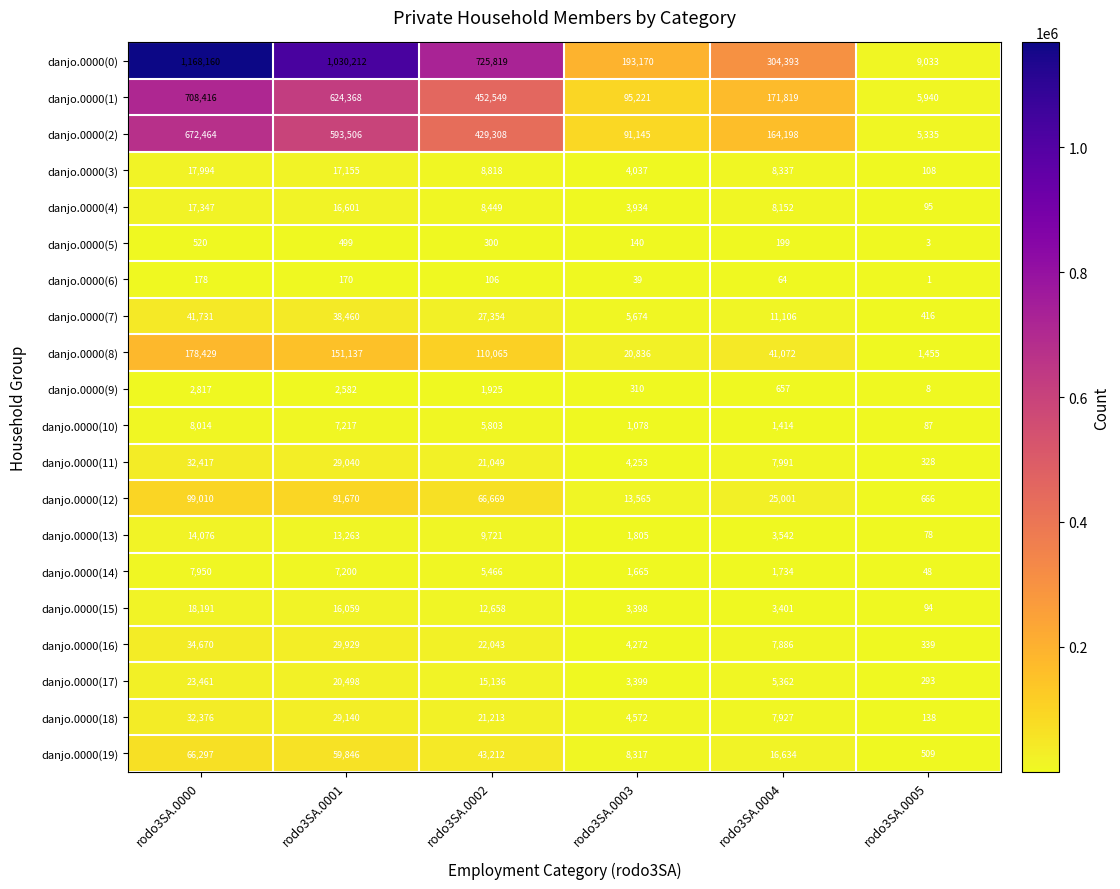

Which series changed the most between rodo3SA.0001 and rodo3SA.0004?

danjo.0000(0)